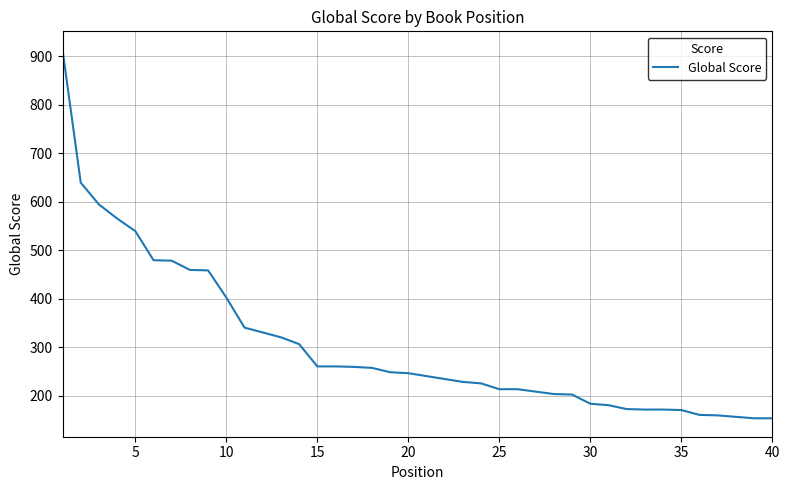

What is the difference between the maximum and minimum values?

760